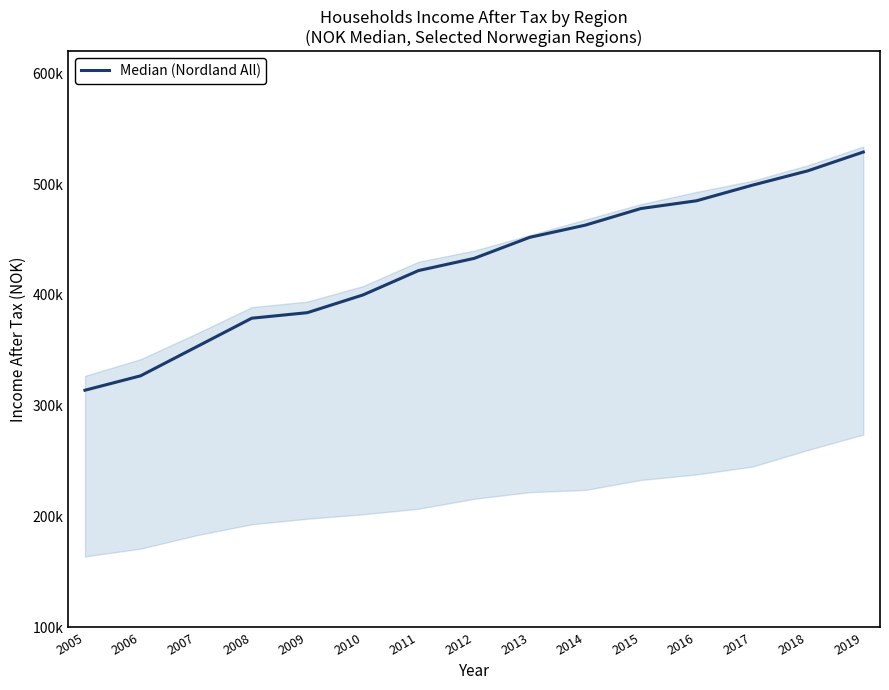

List the labels in order of value, largest first.

2019, 2018, 2017, 2016, 2015, 2014, 2013, 2012, 2011, 2010, 2009, 2008, 2007, 2006, 2005